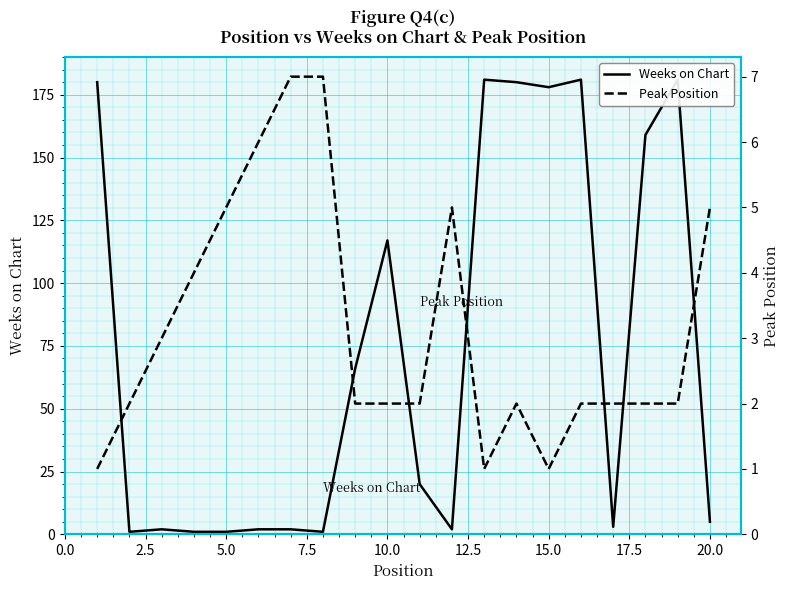

What is the spread (max minus min) of values at 12.5?

4